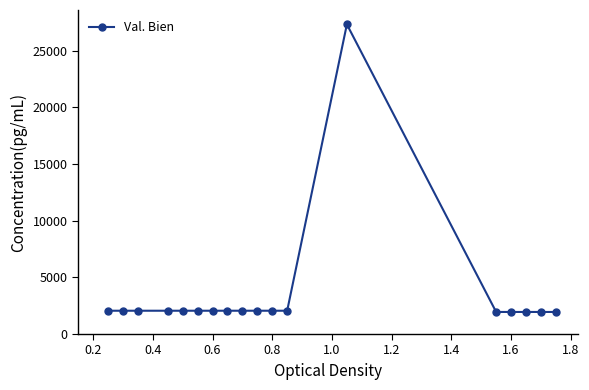

What is the sum of all values?

61724.9